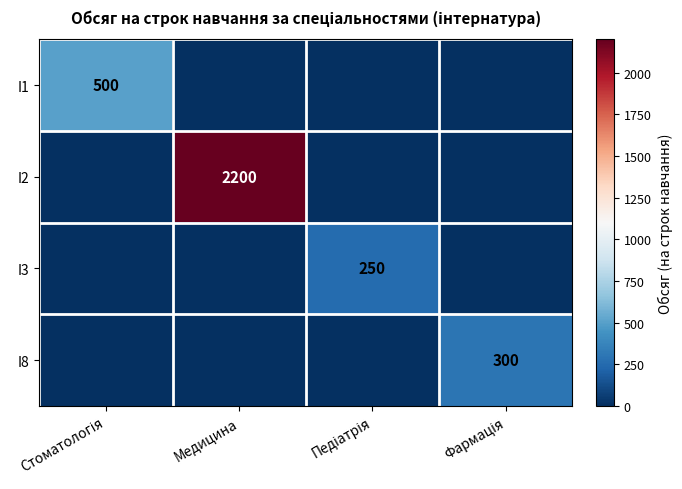

At which label does I2 reach its minimum?

Стоматологія